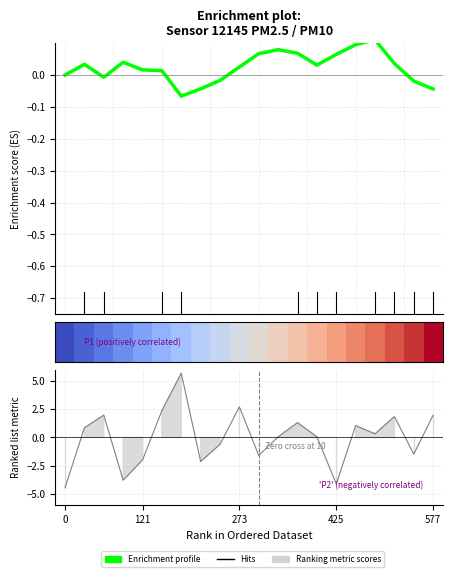

How many values are below zero?

8